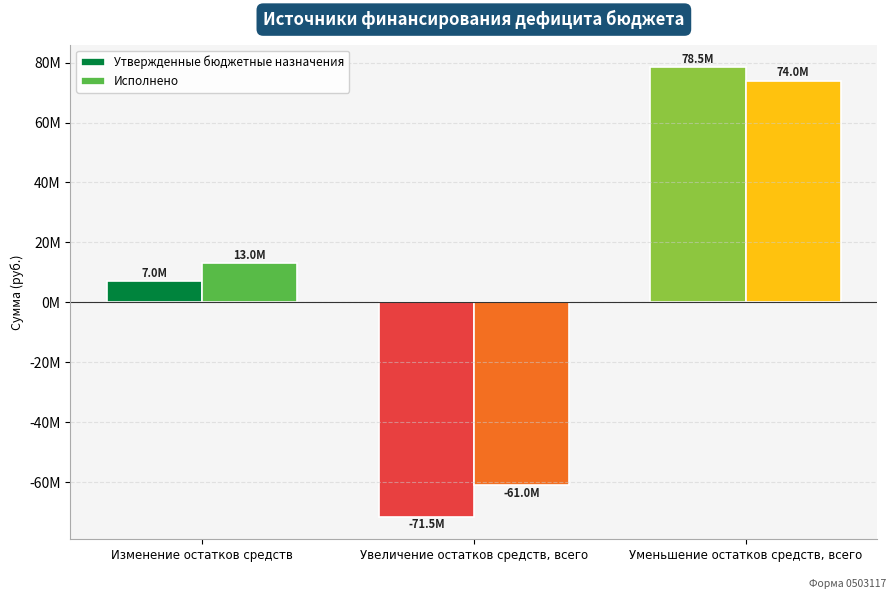

Which series has the largest range (max minus min)?

Утвержденные бюджетные назначения